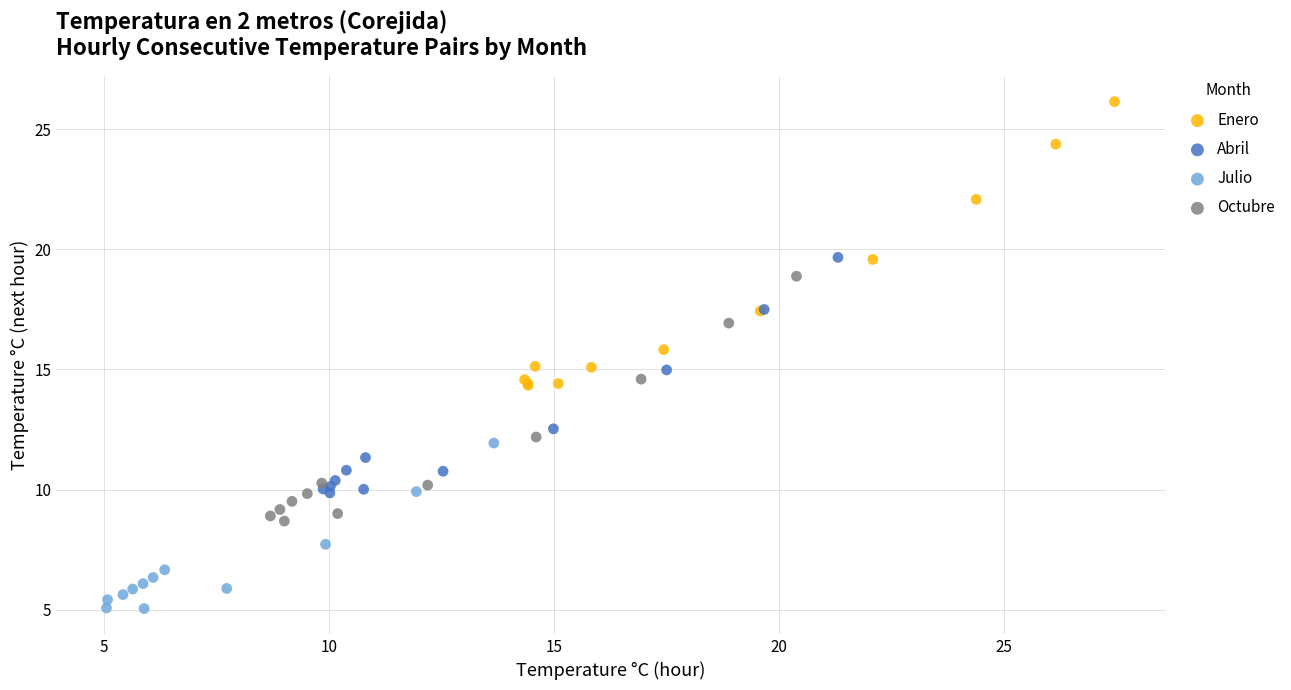

Which series contains the lowest Y value?

Julio